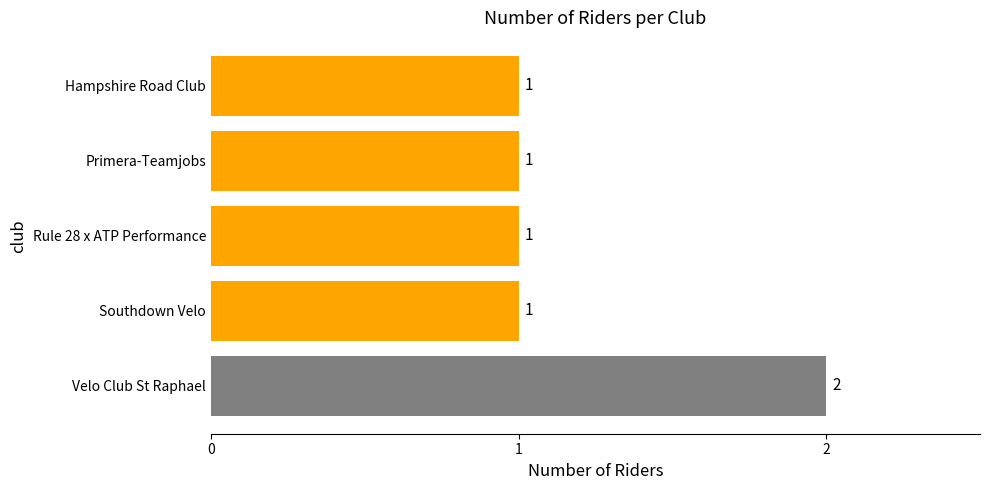

How many series are shown in this chart?

1